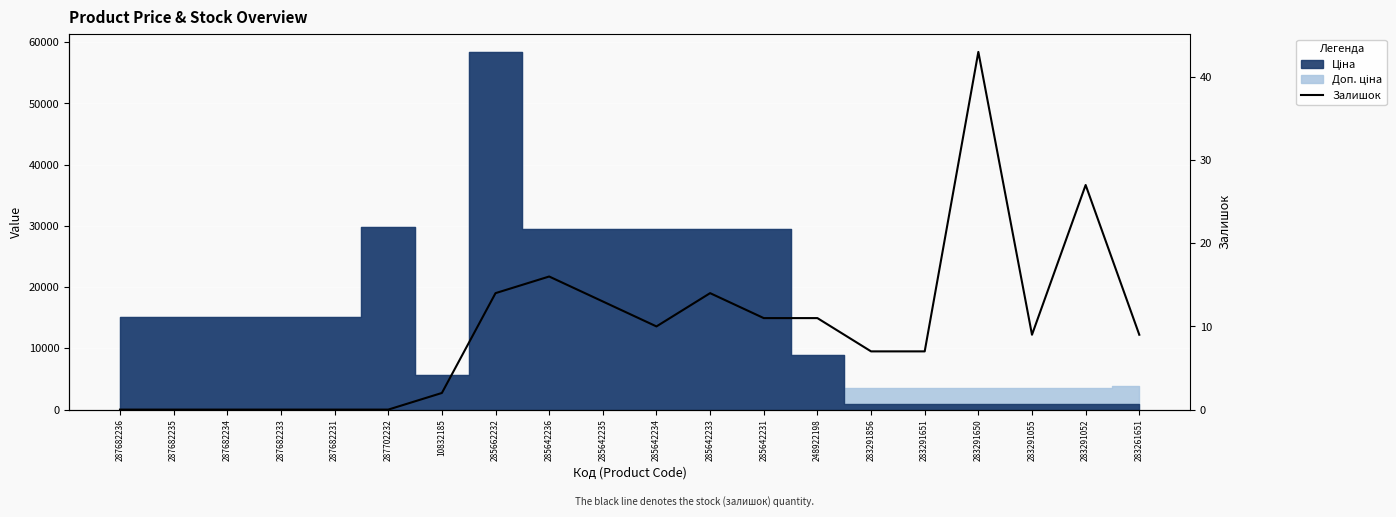

What is the label of the 20th point from the left?

283261651